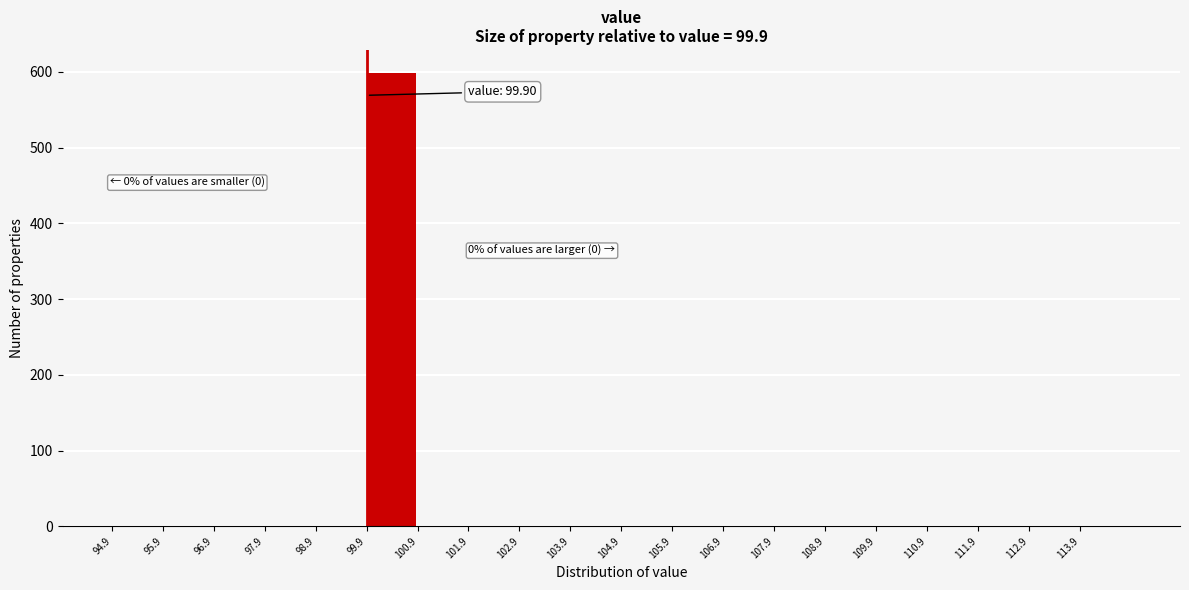

Over which range of the x-axis is the bar tallest?

99.9 to 100.9